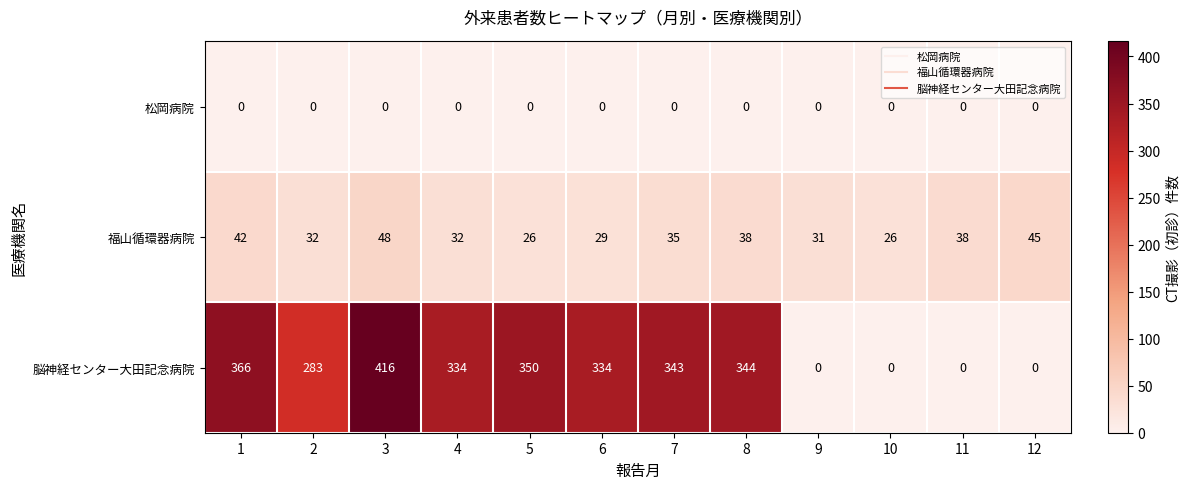

What is the difference between the 福山循環器病院 values at 5 and 12?

19